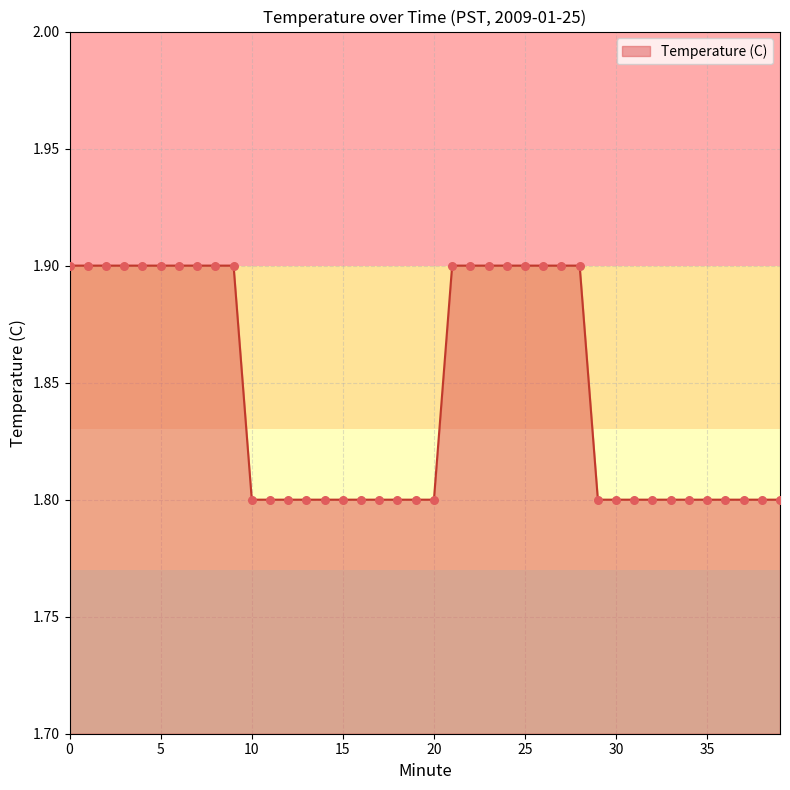

What is the greatest value displayed?

1.9